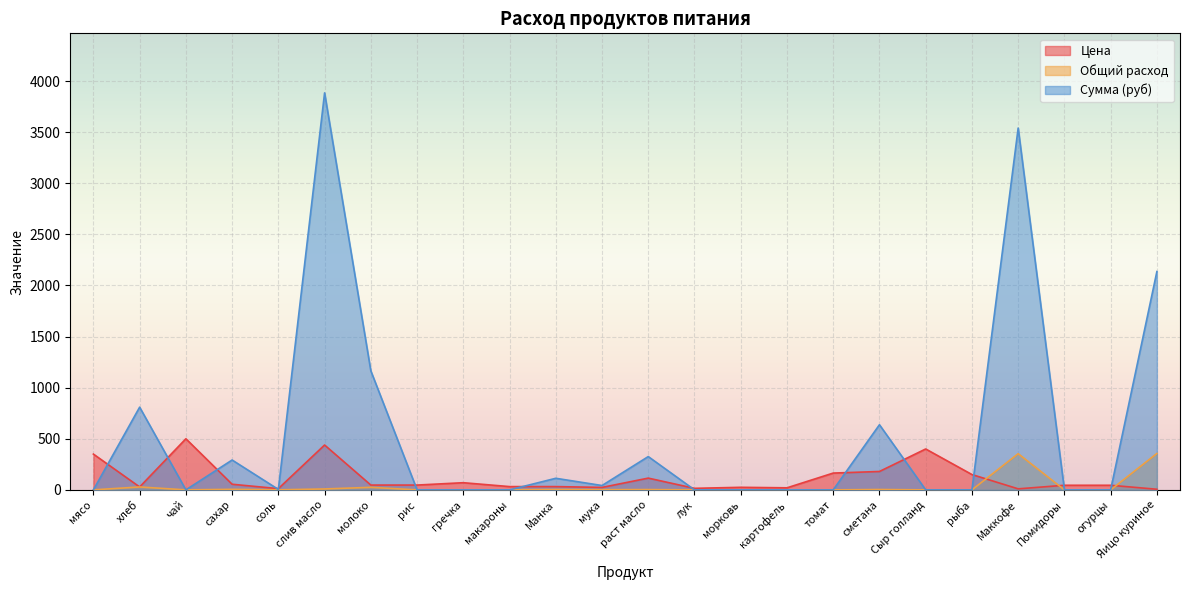

What is the label of the 2nd point from the left?

хлеб